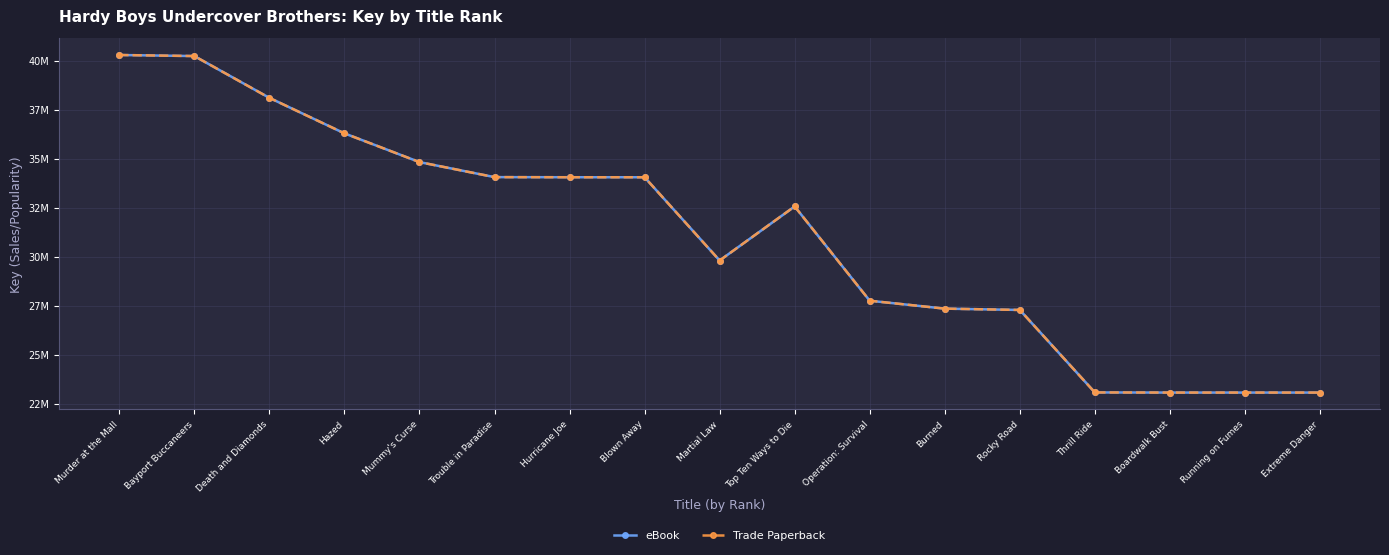

Is this an area chart (filled region under the line)?

No